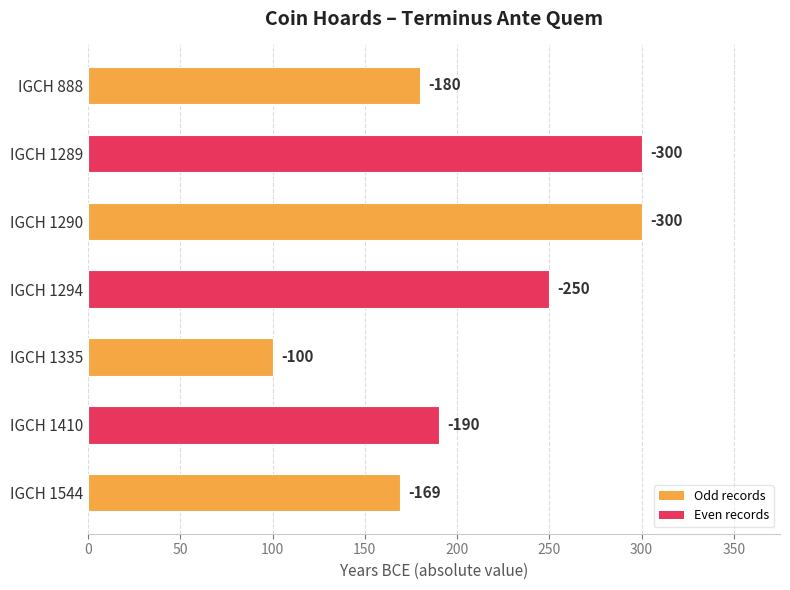

Are the bars horizontal?

Yes